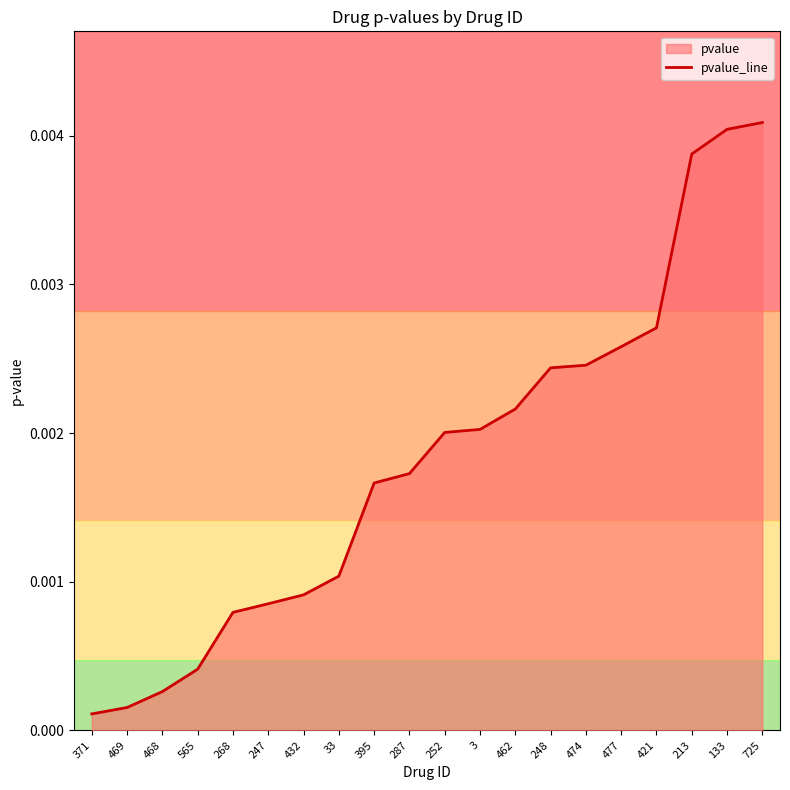

The value at 468 is 0.0. True or false?

True